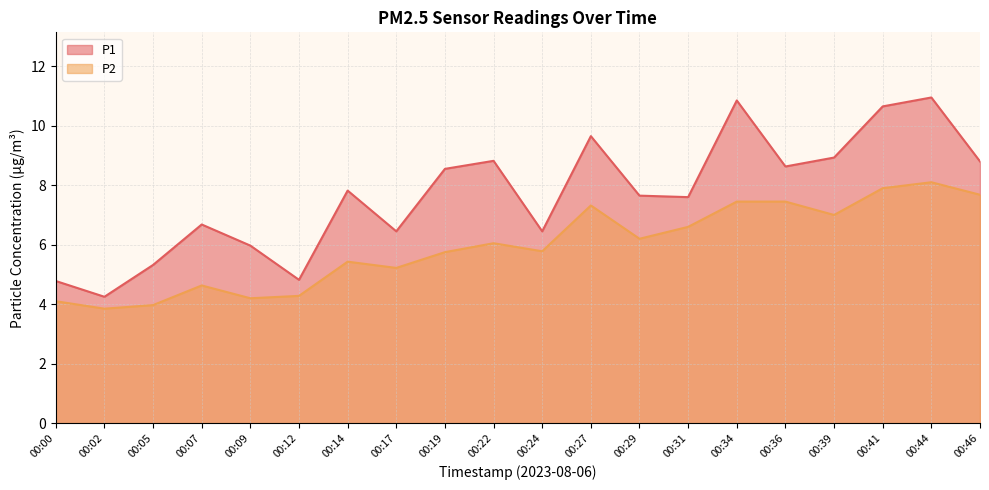

Reading right to left, list all the values displayed in this chart.

P1: 8.8	10.9	10.7	8.9	8.6	10.8	7.6	7.7	9.7	6.5	8.8	8.6	6.5	7.8	4.8	6.0	6.7	5.3	4.2	4.8
P2: 7.7	8.1	7.9	7.0	7.5	7.5	6.6	6.2	7.3	5.8	6.0	5.8	5.2	5.4	4.3	4.2	4.6	4.0	3.9	4.1